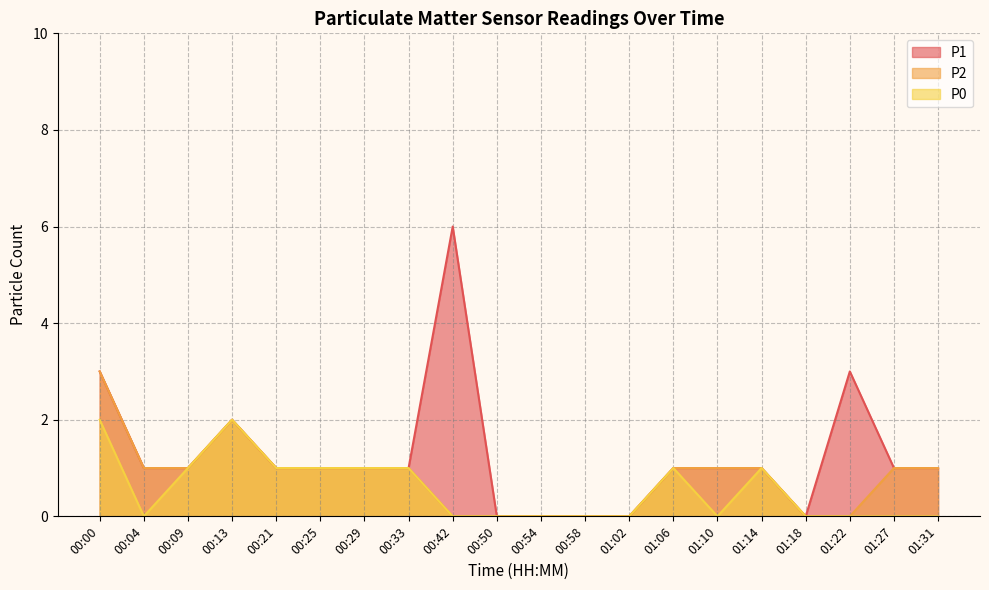

Does the chart have visible grid lines?

Yes